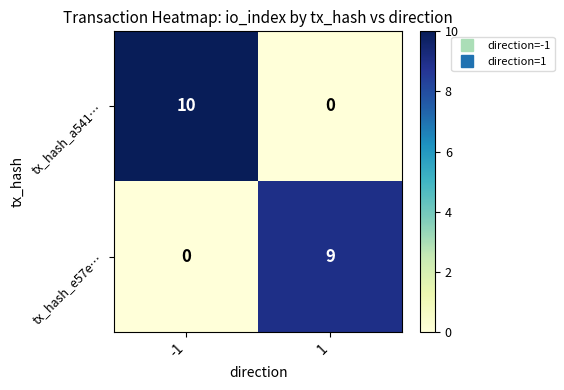

Between -1 and 1, which series saw the biggest shift?

tx_hash_a541…